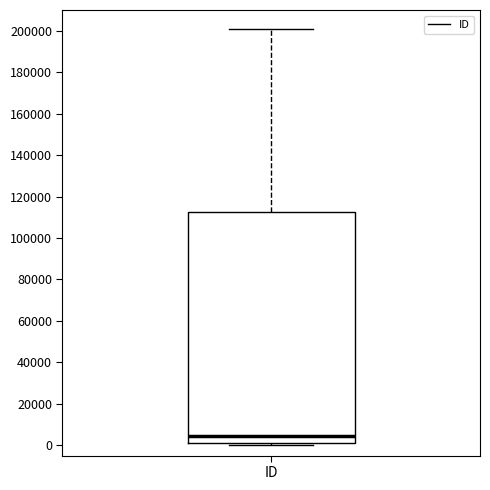

Where does the median line of the box for ID sit on the y-axis? The values are not printed on the chart, so give them approximately, as read against the axis.

4000